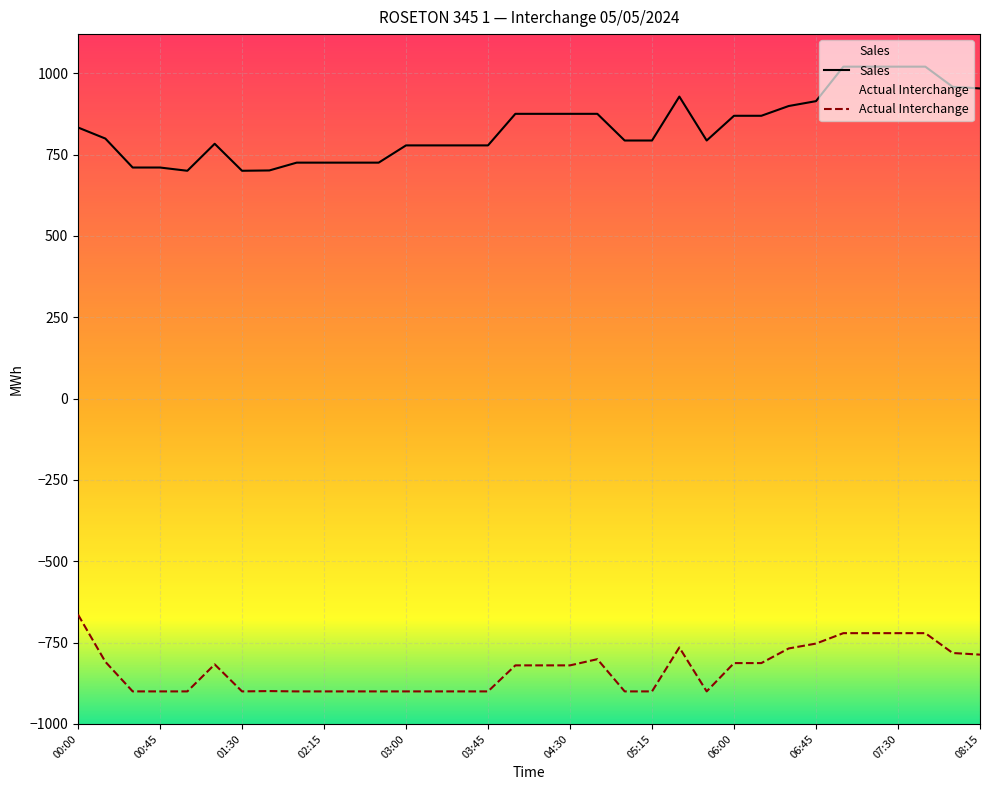

What is the greatest value displayed?

1020